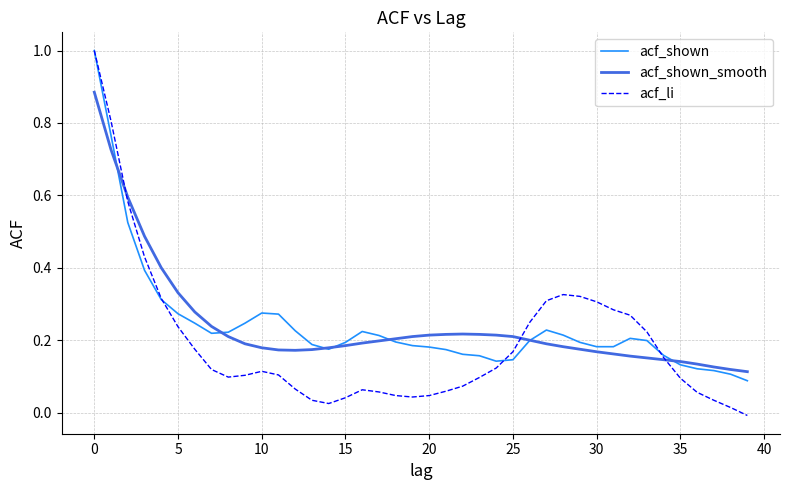

Which series has the widest spread of values?

acf_li